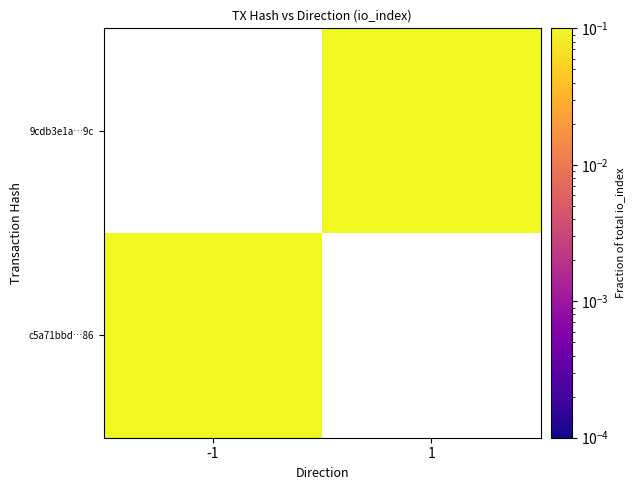

At which label does c5a71bbd…86 reach its minimum?

-1